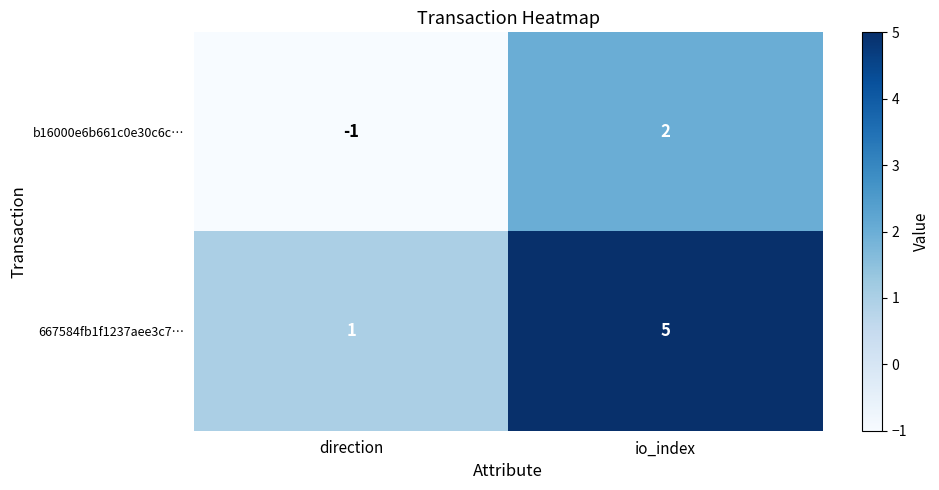

True or false: 667584fb1f1237aee3c7… has a value of 0 at direction.

False